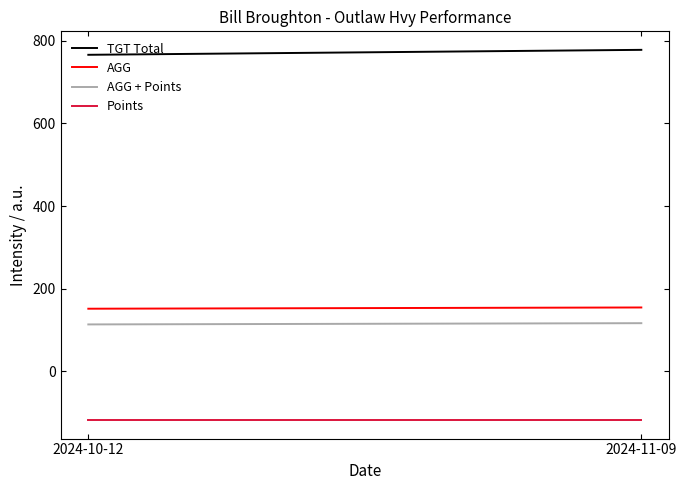

Which series has the largest total across all categories?

TGT Total